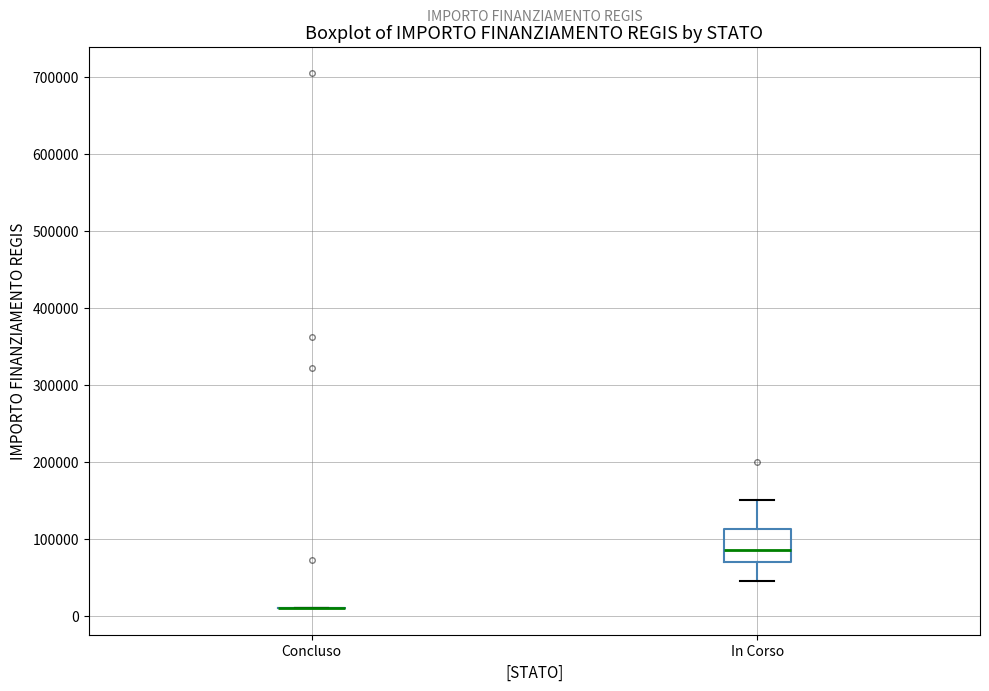

Reading left to right, transcribe this box plot: for each box, give where its median line is, the range the box spans, and where its two whiskers end, as read against the y-axis. The values are not printed on the chart, so give them approximately, as read against the axis.

Concluso: box collapsed to a line at 10000, whiskers 10000 to 10000
In Corso: median 90000, box 70000 to 110000, whiskers 50000 to 150000